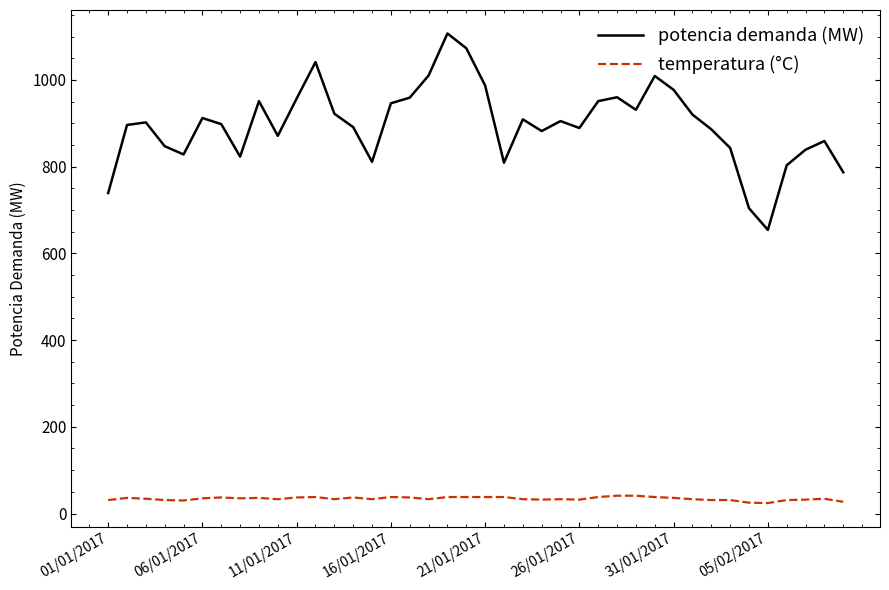

Which series has the widest spread of values?

potencia demanda (MW)